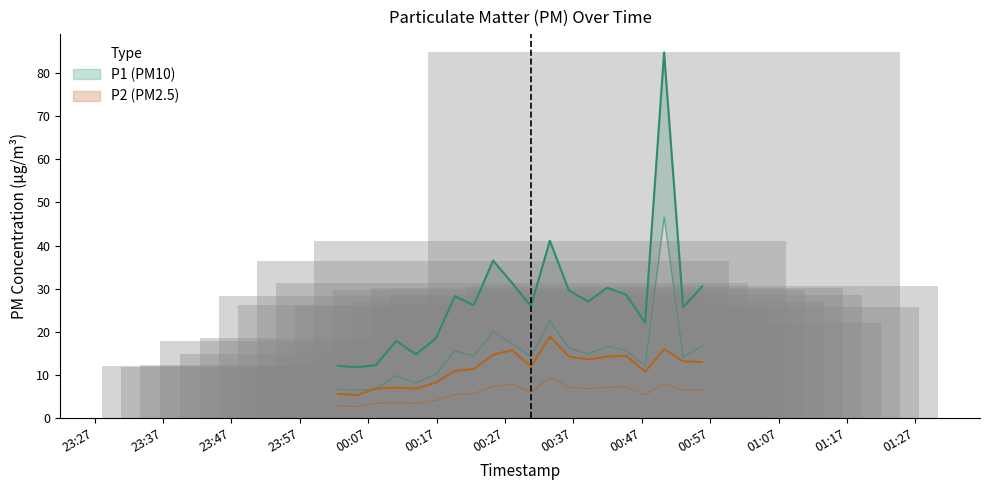

The value of P1 at 00:27 is 17.2. True or false?

True